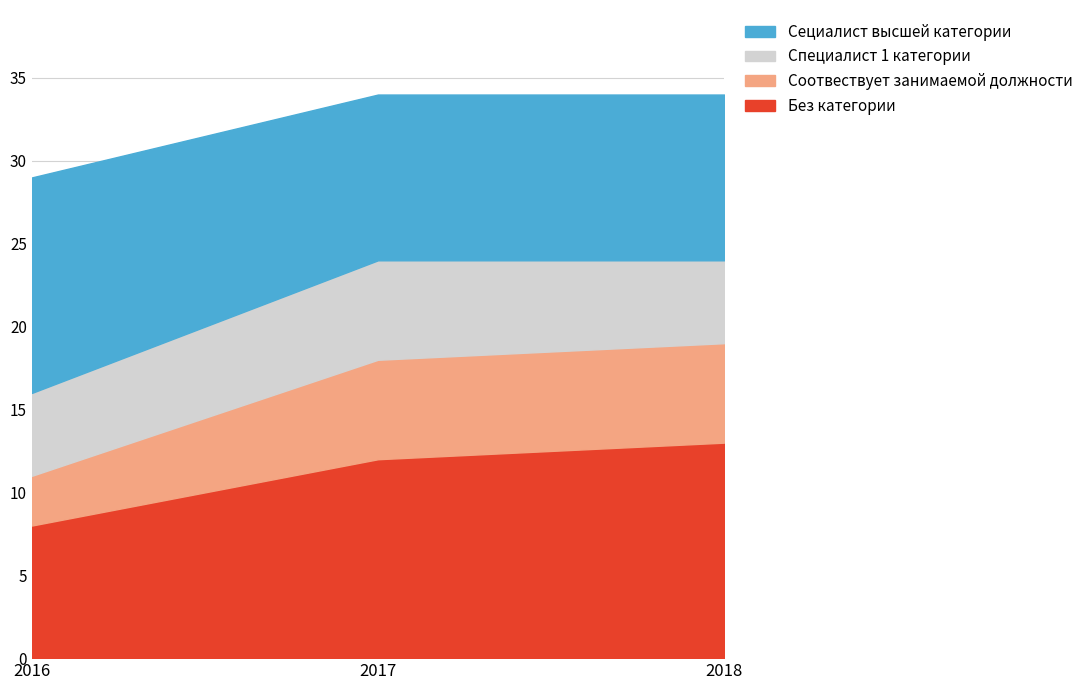

The Соотвествует занимаемой должности series shows 2 at 2017. True or false?

False